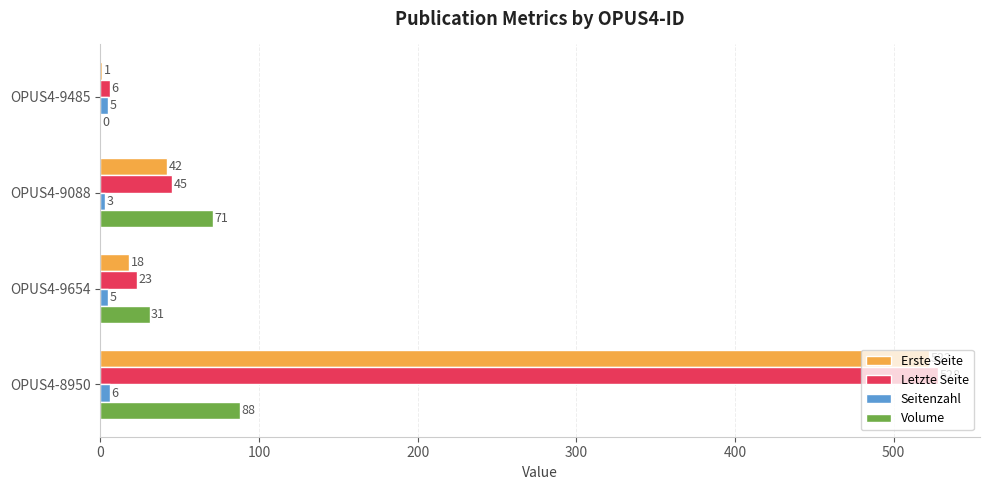

True or false: Seitenzahl has a value of 5 at OPUS4-9654.

True